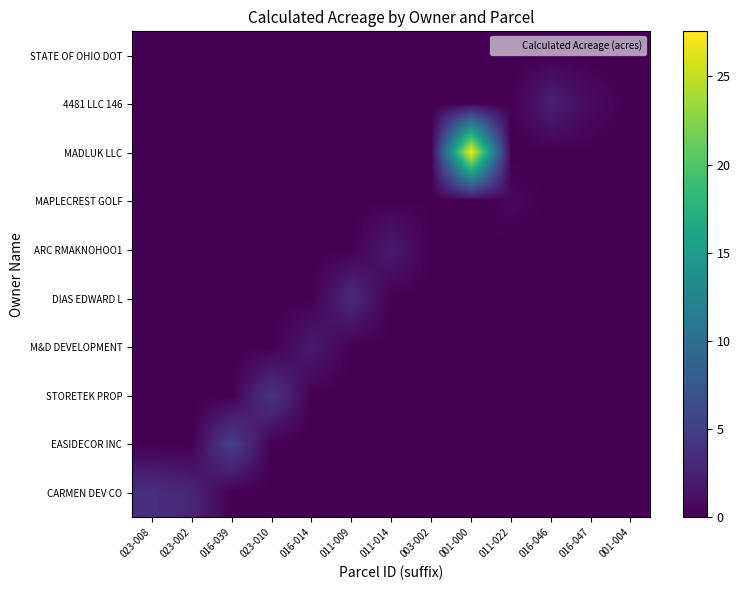

At which category does the chart reach its minimum across all series?

016-039